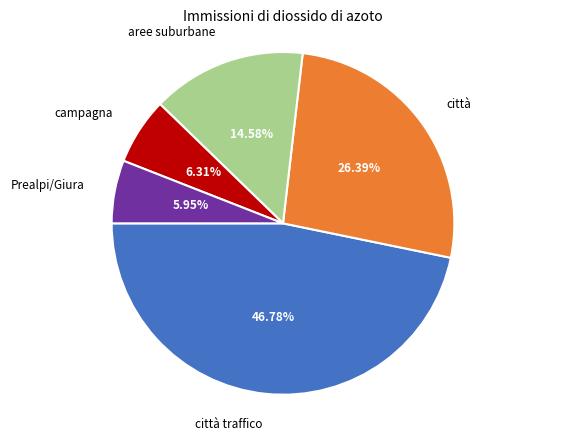

Is there a majority slice in this chart?

No